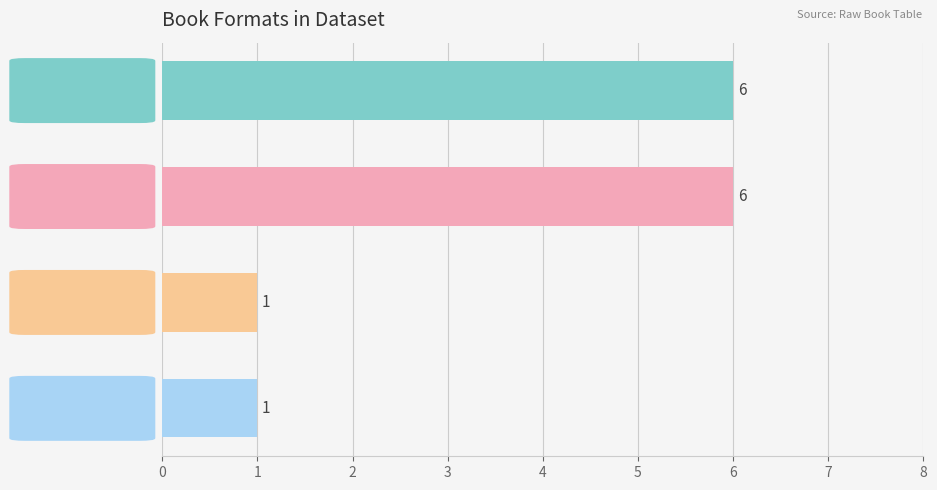

Between Trade Paperback and Hardcover, which is larger?

Trade Paperback